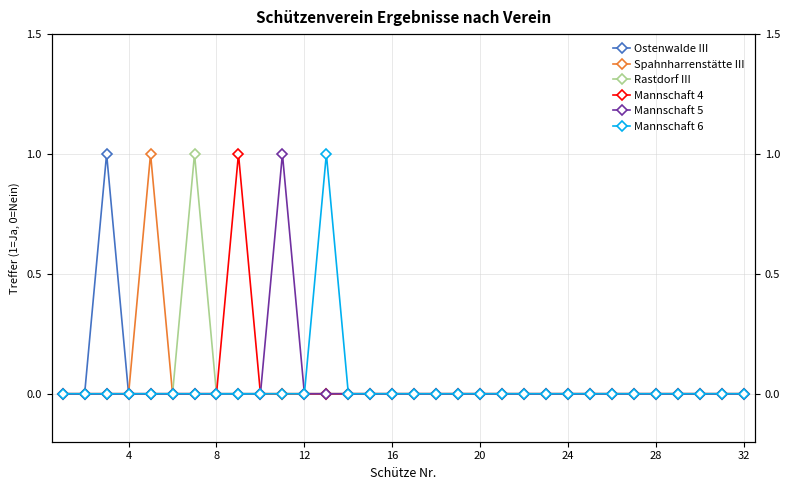

How many values in Mannschaft 5 are above zero?

1